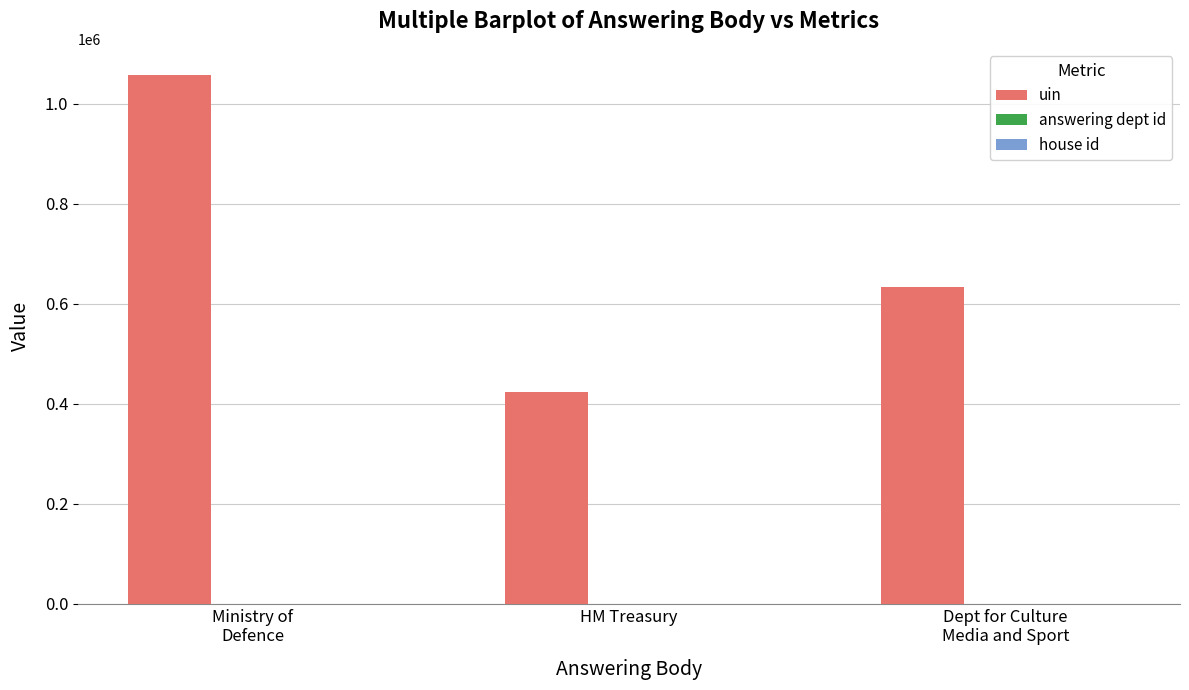

The uin series shows 1708238 at Ministry of
Defence. True or false?

False